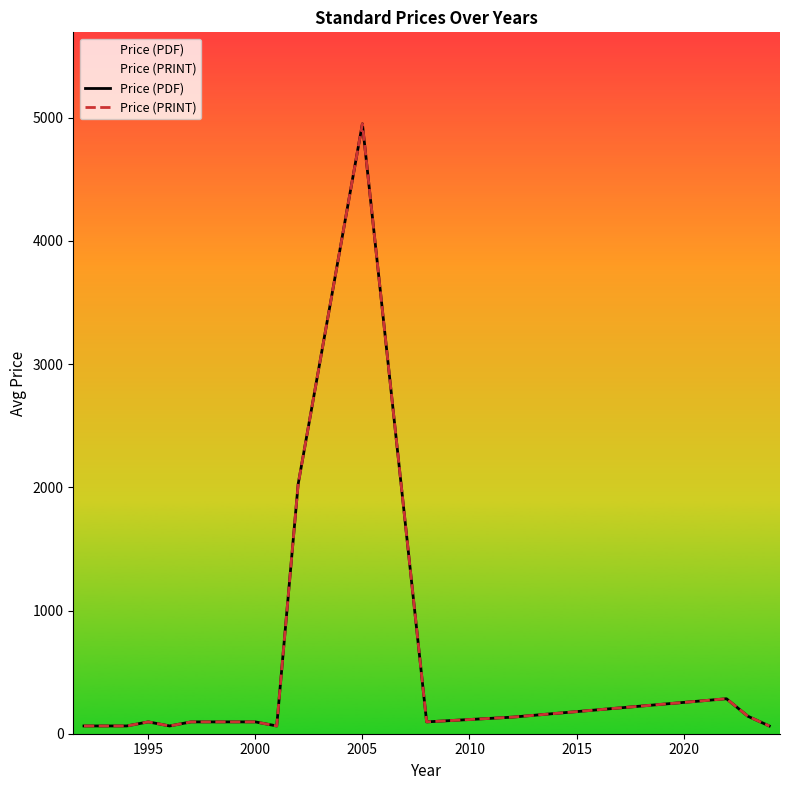

Which series has the largest range (max minus min)?

Price (PDF)